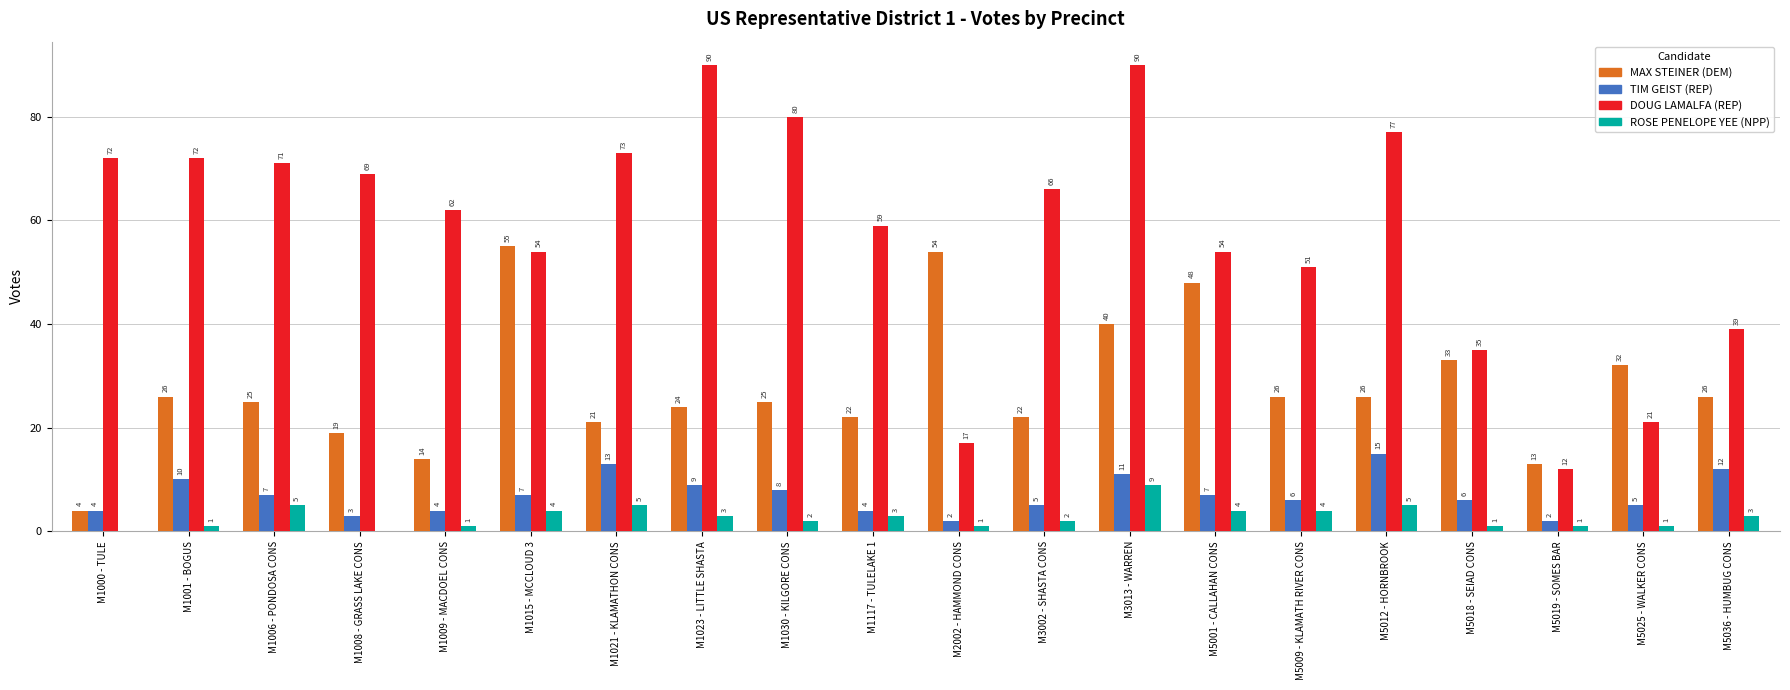

Is it true that MAX STEINER (DEM) equals 12 at M1117 - TULELAKE 1?

False